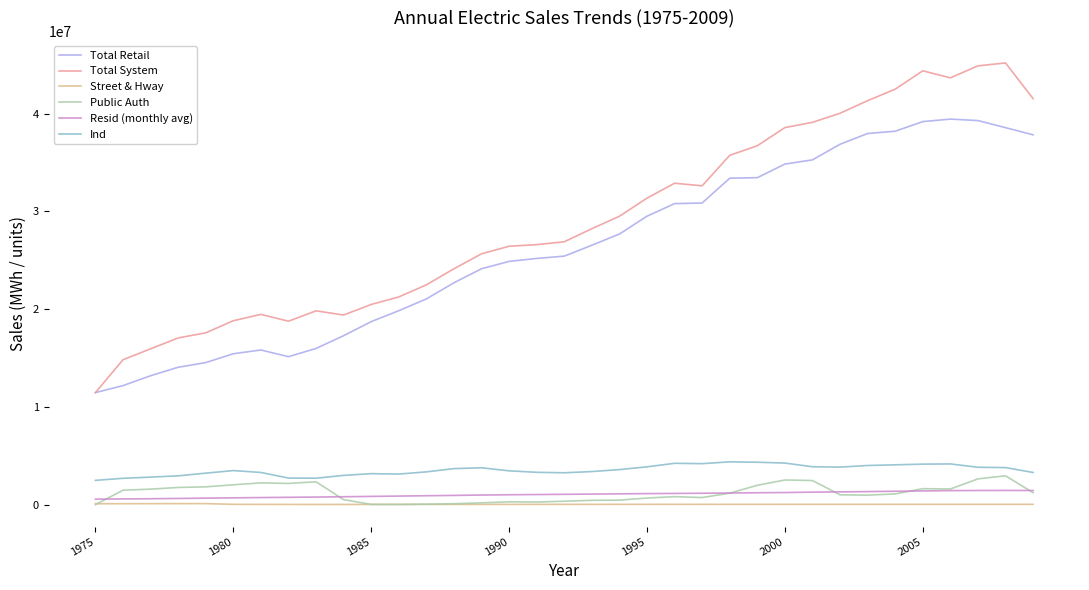

What is the lowest value of the Total System series?

11454660